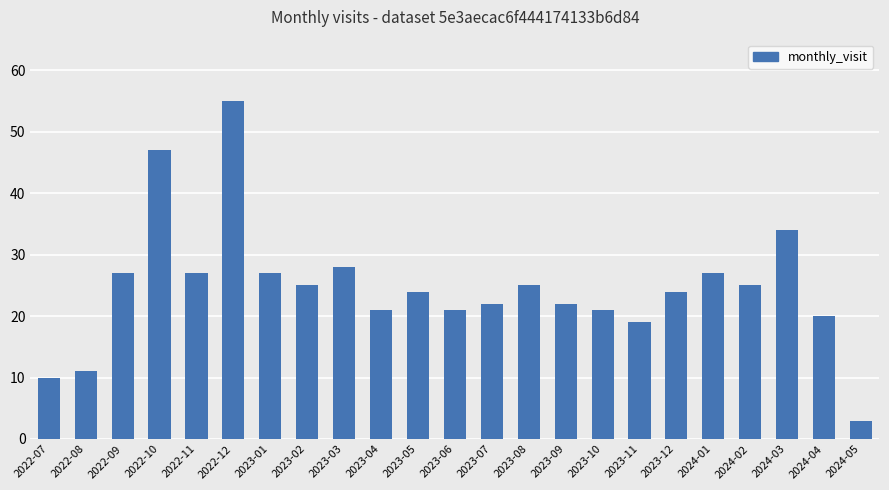

What is the label of the 21st bar from the left?

2024-03